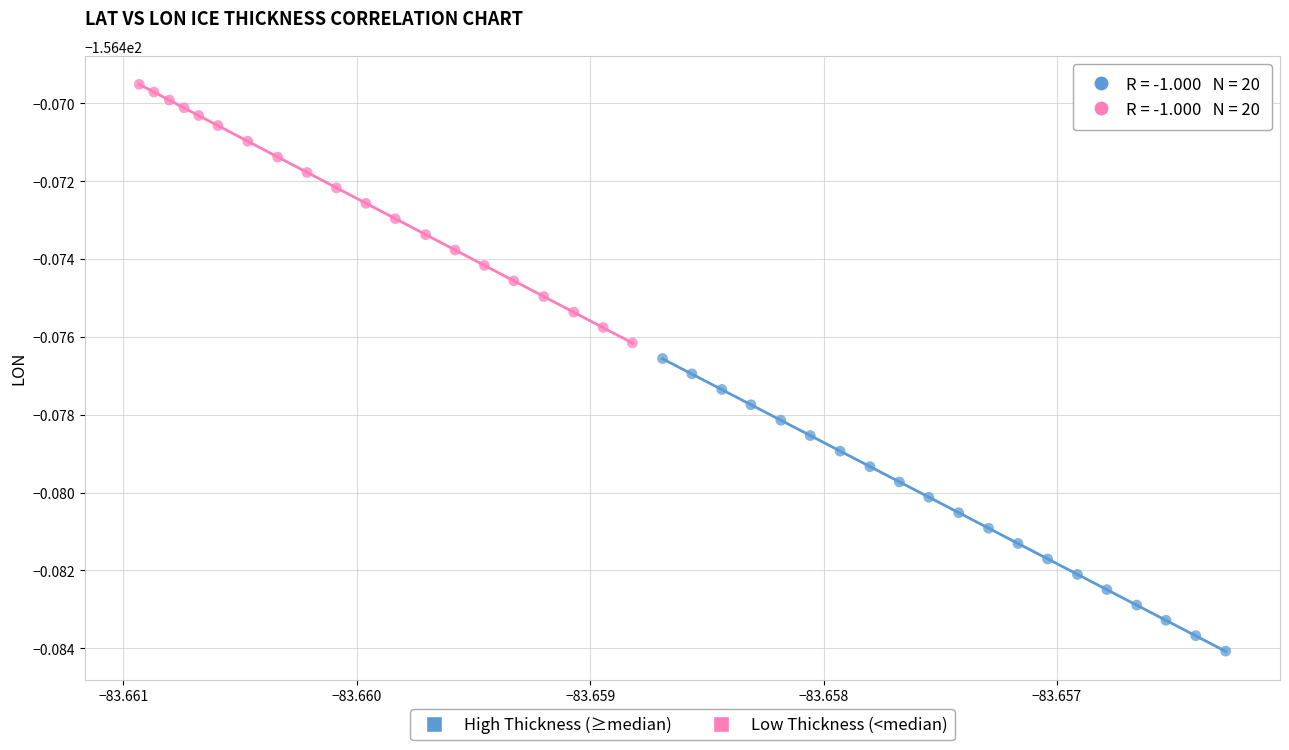

Which series contains the highest Y value?

Low Thickness (<median)